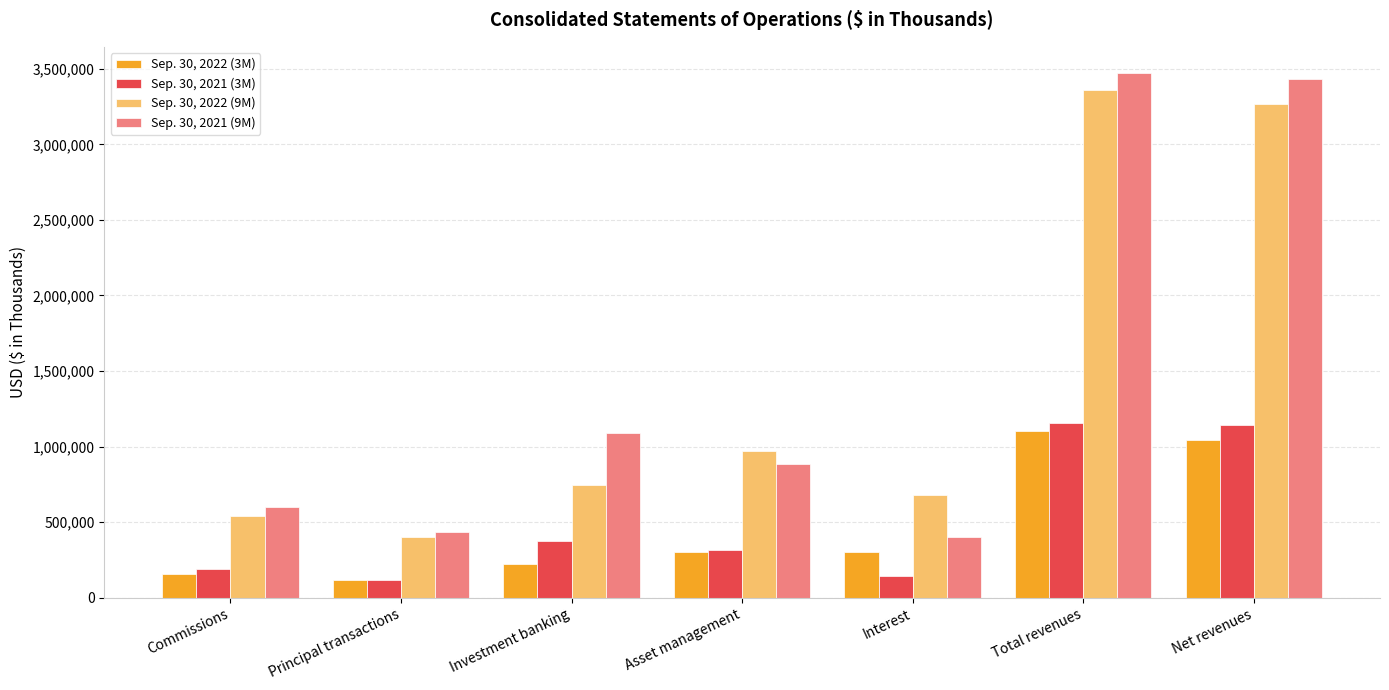

What is the minimum value shown in the chart?

118379